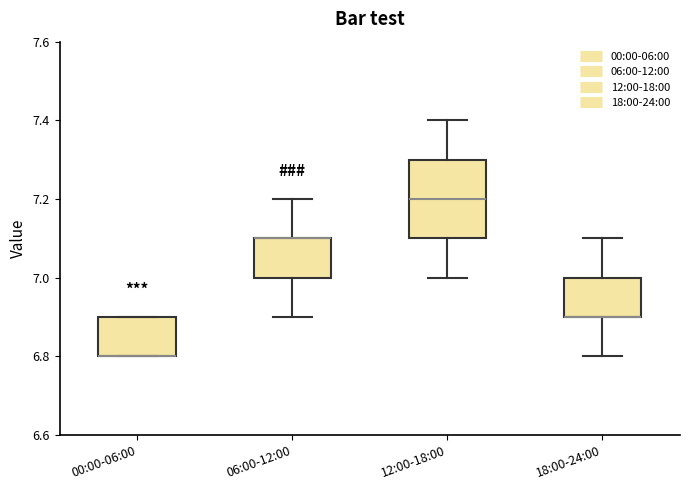

Where is the upper edge of the box for 00:00-06:00 on the y-axis? The values are not printed on the chart, so give them approximately, as read against the axis.

6.9